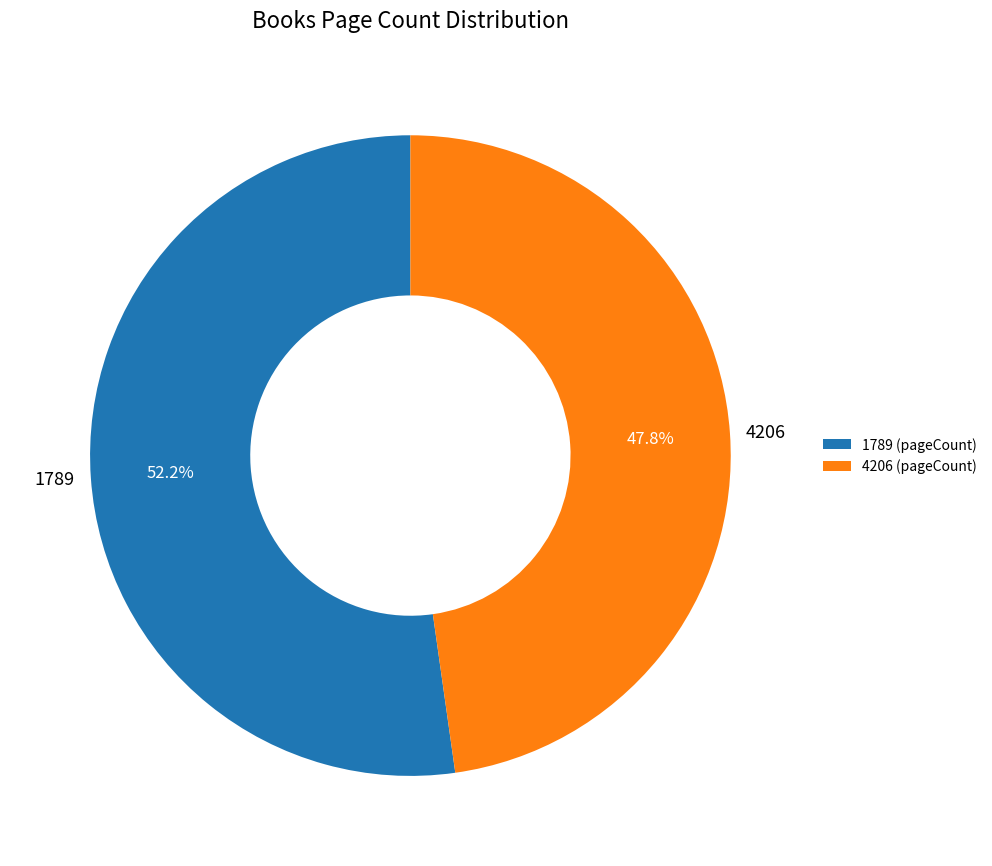

Combined, what portion of the pie is 4206 and 1789?

100.0%